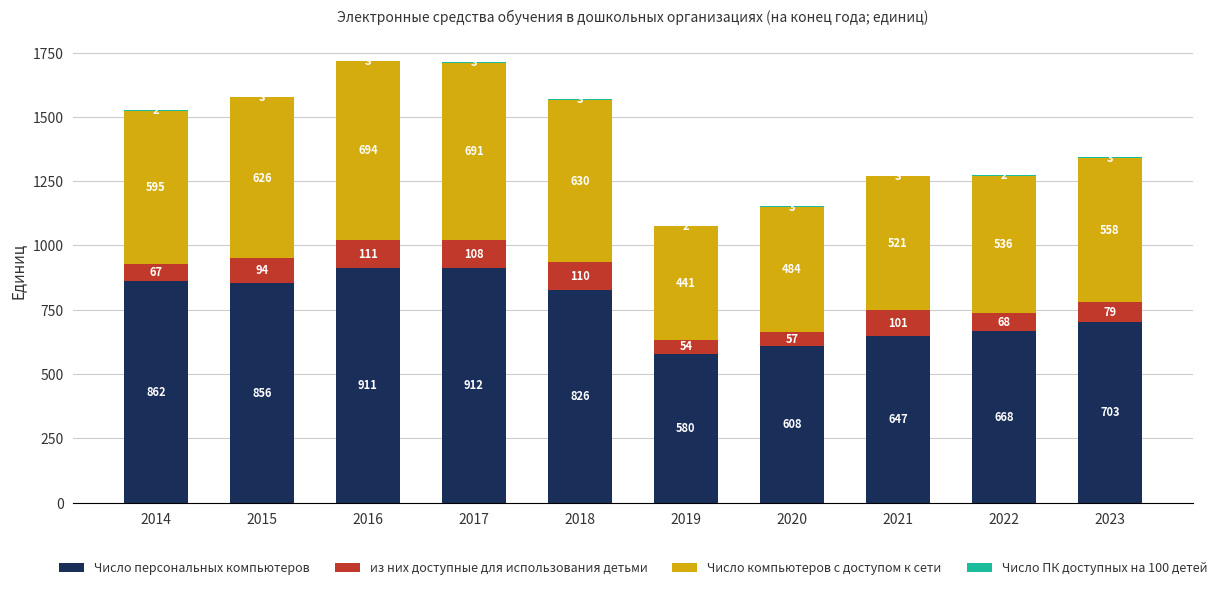

How many categories are shown in the chart?

10